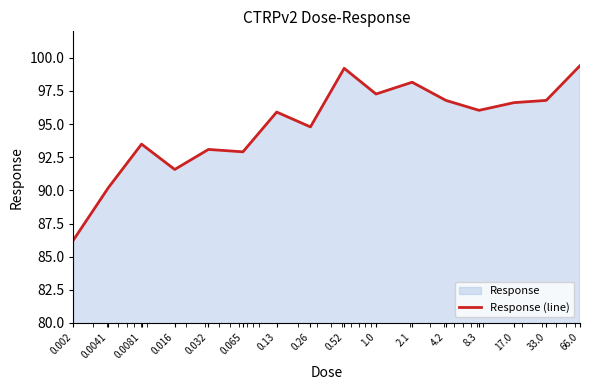

Reading left to right, transcribe all the data shown in this chart.

0.002=86.3	0.0041=90.2	0.0081=93.5	0.016=91.6	0.032=93.1	0.065=92.9	0.13=95.9	0.26=94.8	0.52=99.2	1.0=97.3	2.1=98.2	4.2=96.8	8.3=96.0	17.0=96.6	33.0=96.8	66.0=99.4